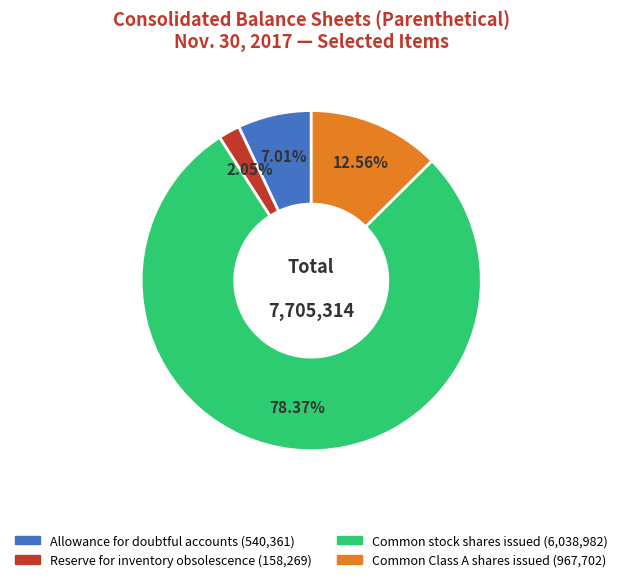

Is there a majority slice in this chart?

Yes